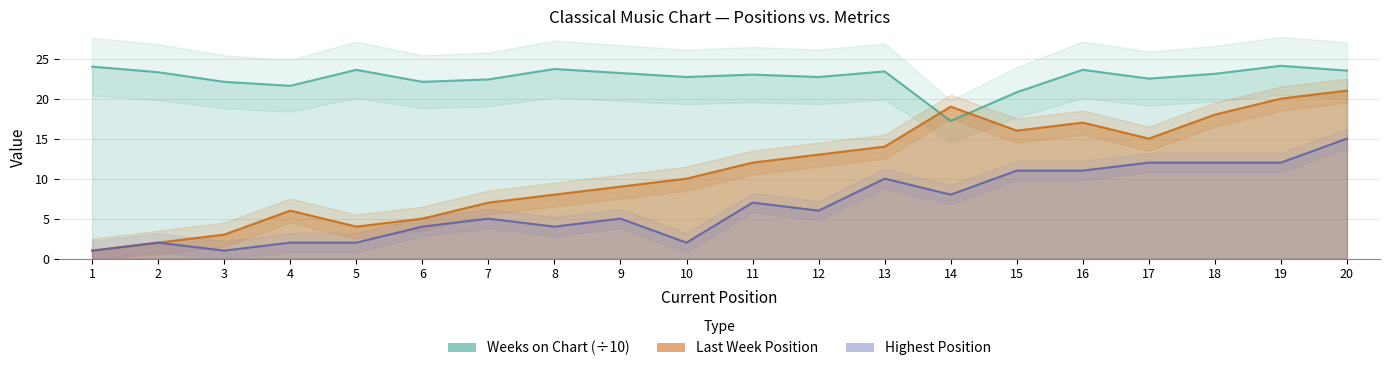

Rank the series by their average value, from lowest to highest.

Highest Position, Last Week, Weeks on Chart